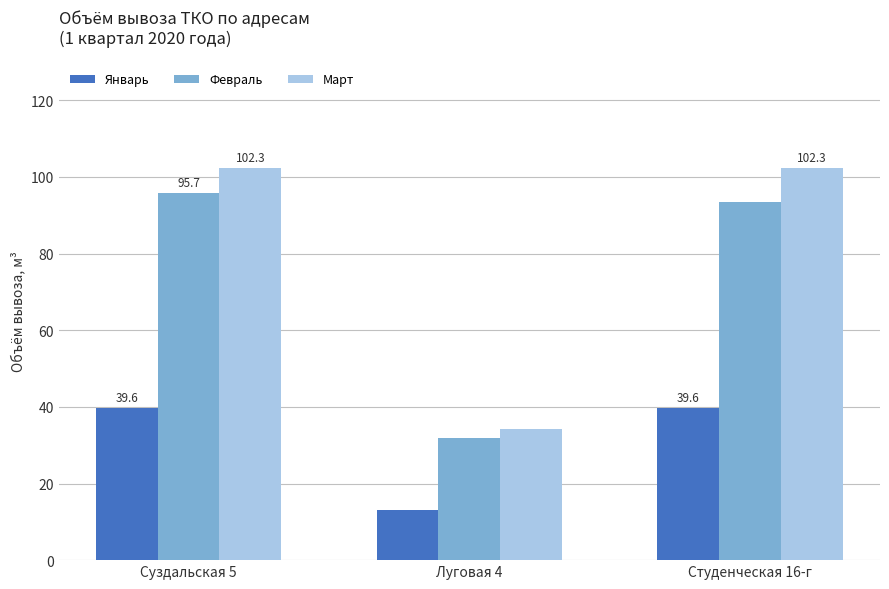

What is the label of the 1st bar from the right?

Студенческая 16-г